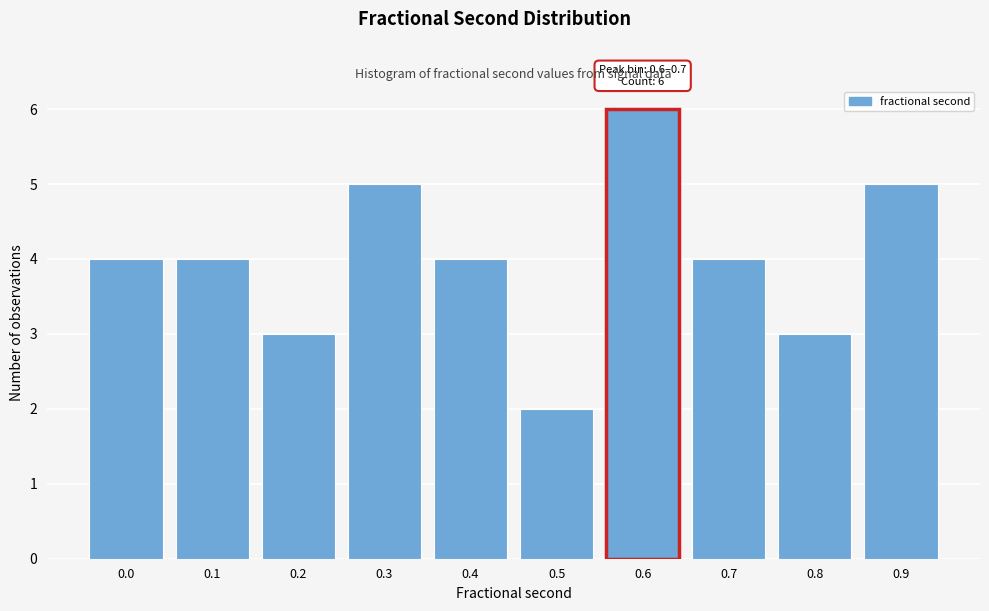

Reading right to left, transcribe all the data shown in this chart.

5	3	4	6	2	4	5	3	4	4